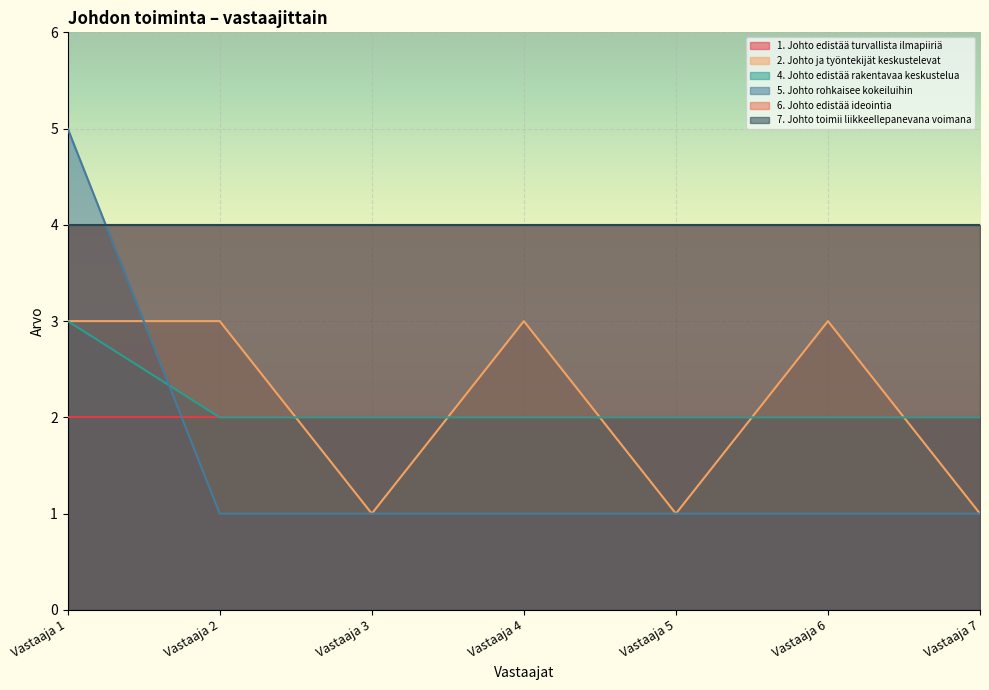

What is the minimum value shown in the chart?

1